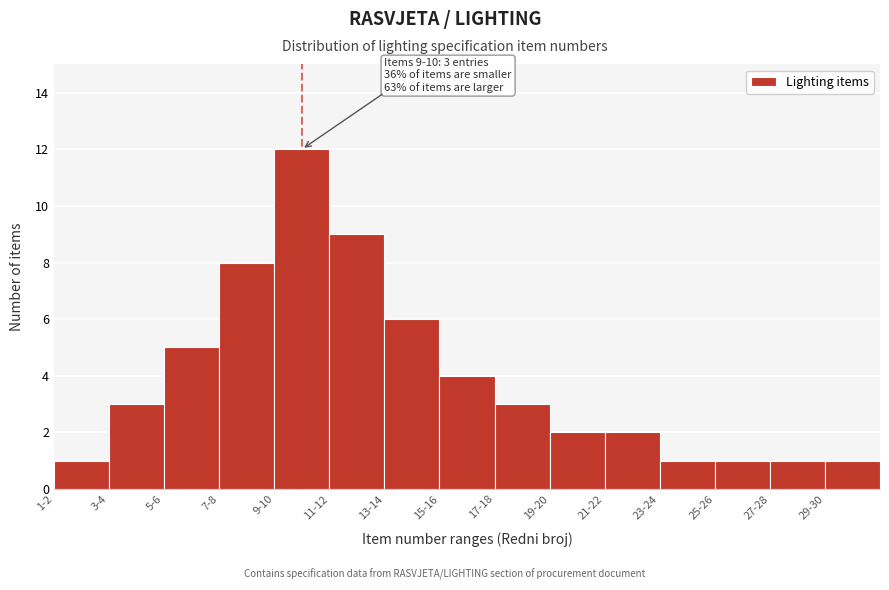

Reading left to right, list all the values displayed in this chart.

1-2=1	3-4=3	5-6=5	7-8=8	9-10=12	11-12=9	13-14=6	15-16=4	17-18=3	19-20=2	21-22=2	23-24=1	25-26=1	27-28=1	29-30=1